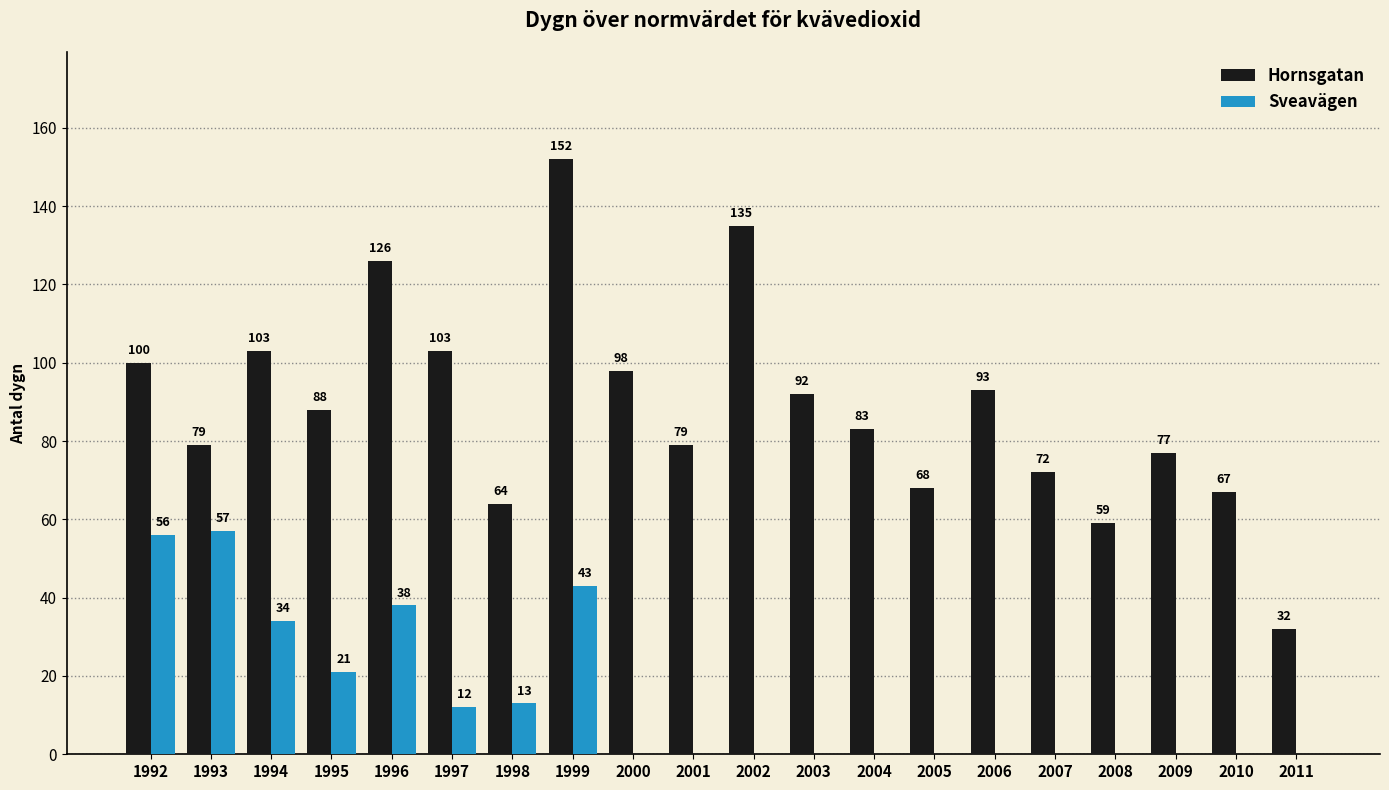

What is the spread (max minus min) of values at 1992?

44